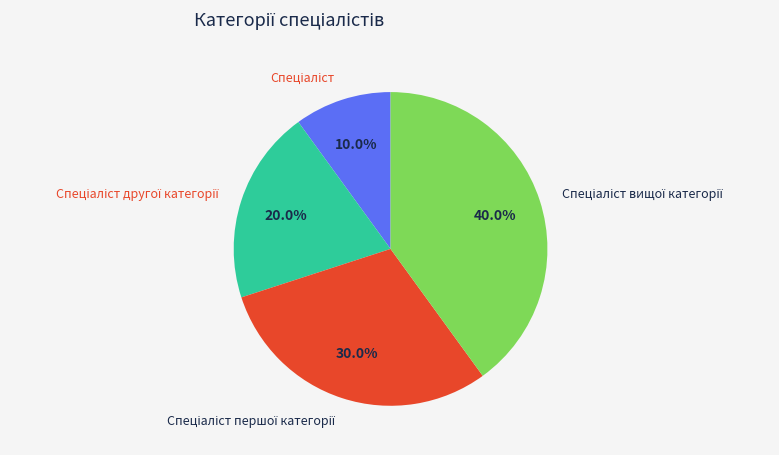

Is there any slice that represents more than half of the pie?

No